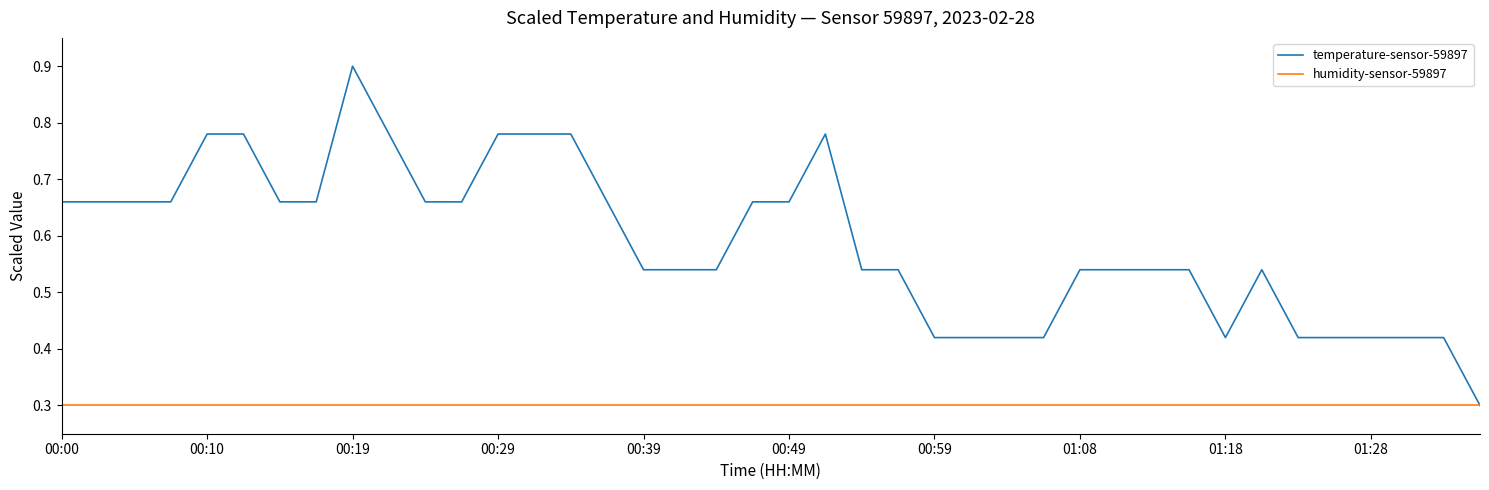

What is the maximum value for temperature-sensor-59897?

0.9